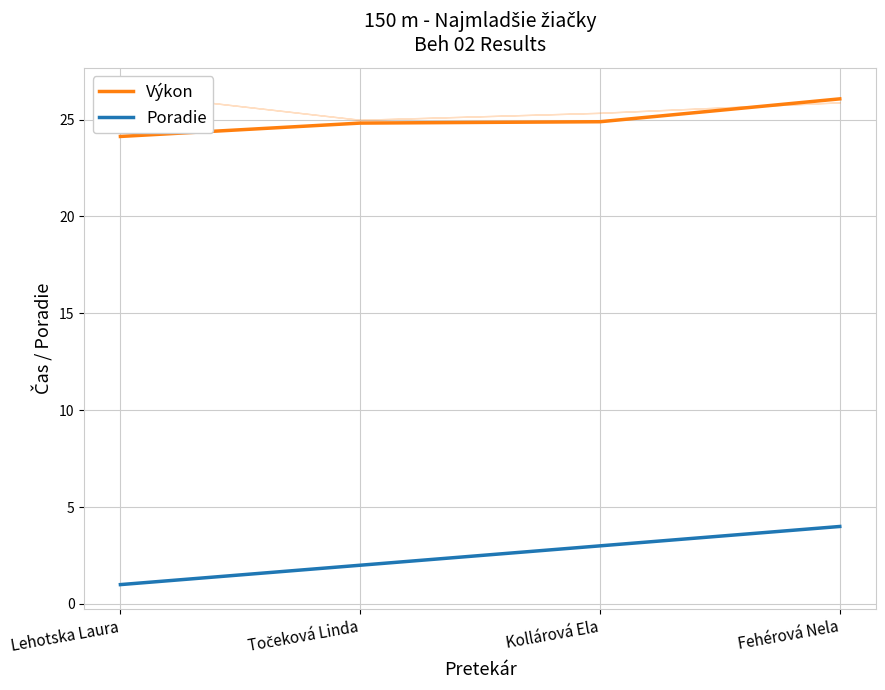

What is the minimum value for Výkon?

24.1